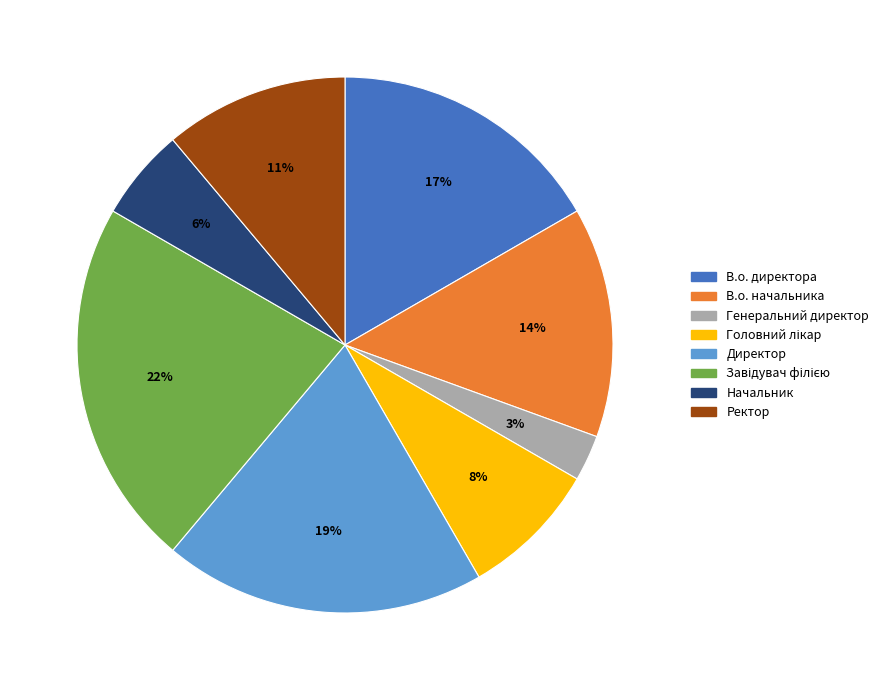

Does any single category account for the majority?

No